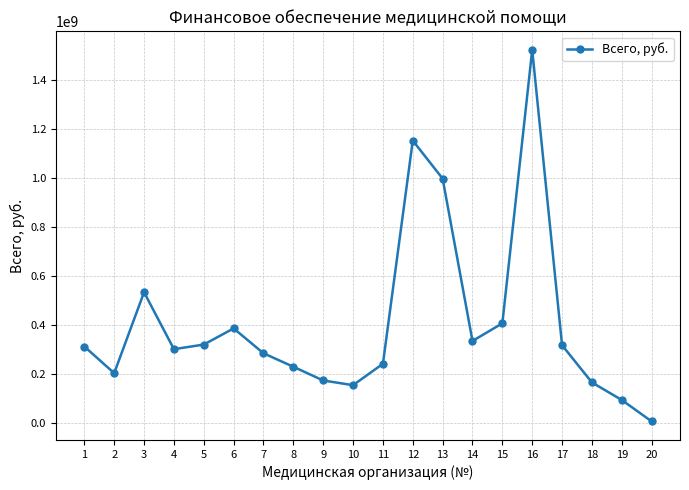

Does the chart display data point markers on the line(s)?

Yes